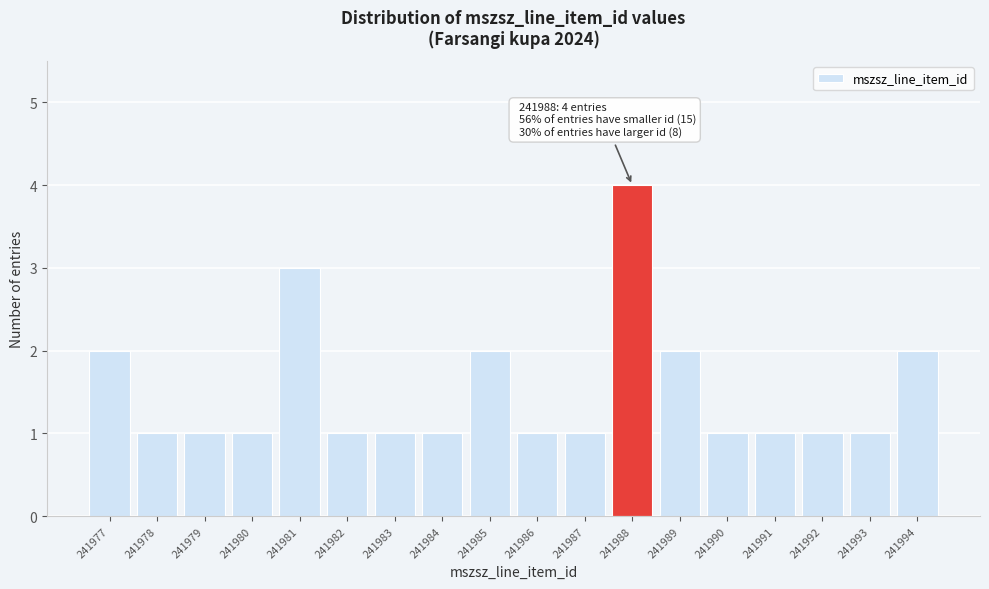

Reading right to left, transcribe all the data shown in this chart.

2	1	1	1	1	2	4	1	1	2	1	1	1	3	1	1	1	2